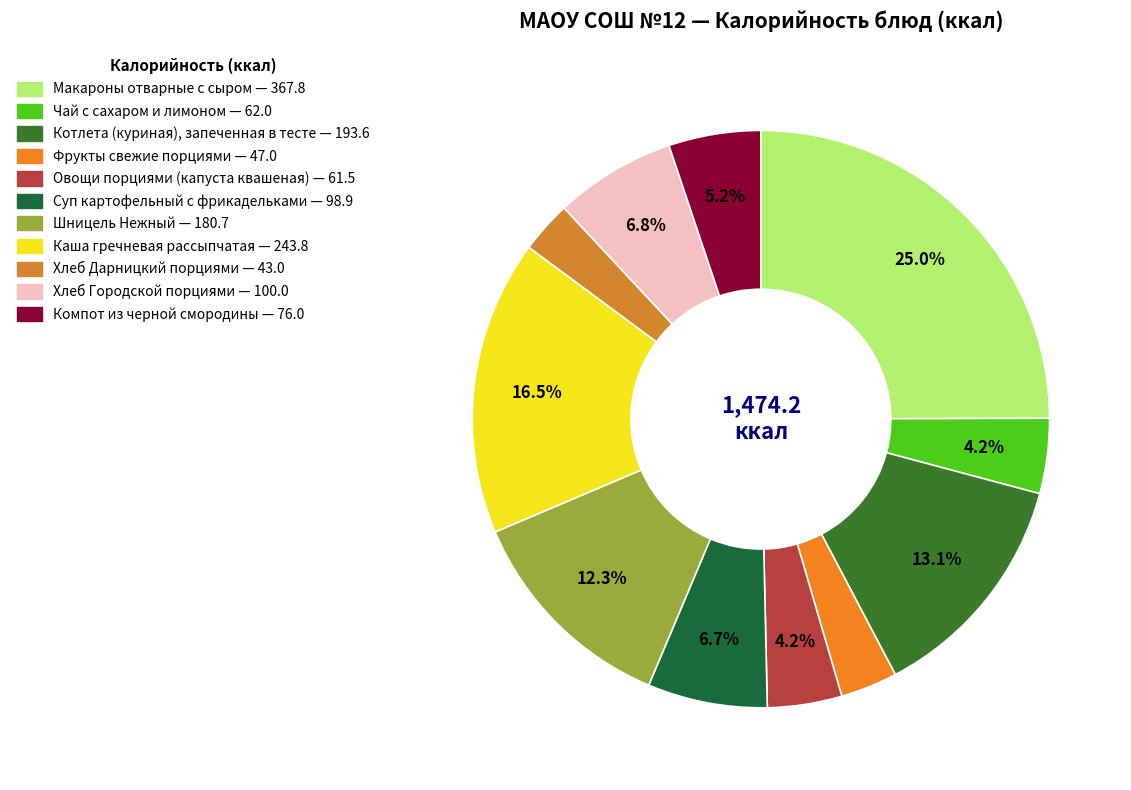

To the nearest percent, what portion does Каша гречневая рассыпчатая represent?

17%